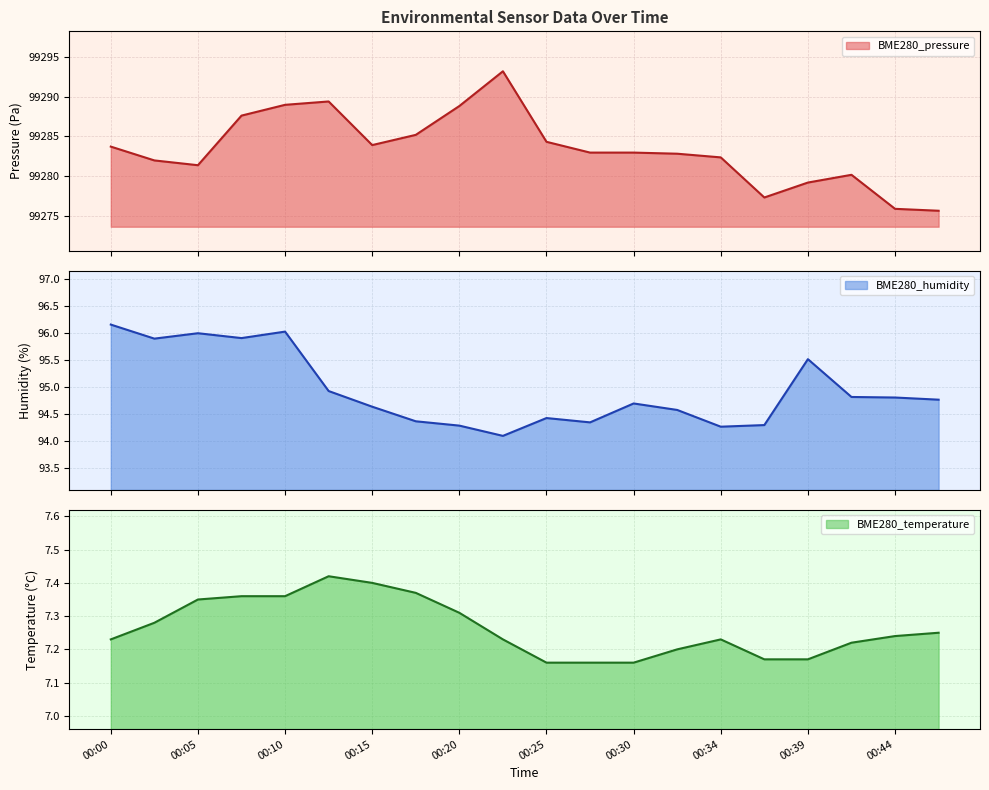

What is the greatest value displayed?

99293.2